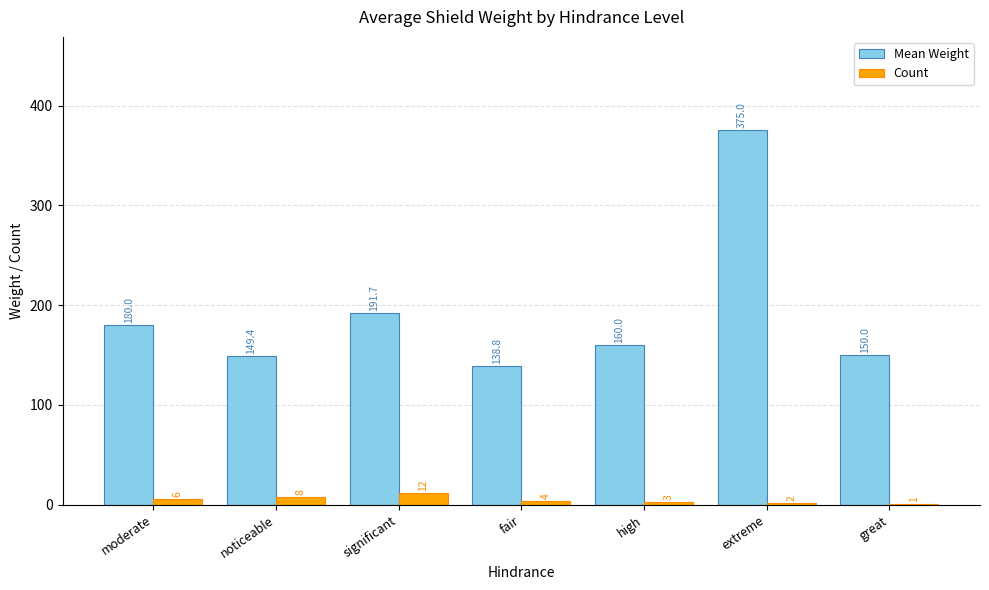

Are the bars grouped side by side (vs. stacked)?

Yes